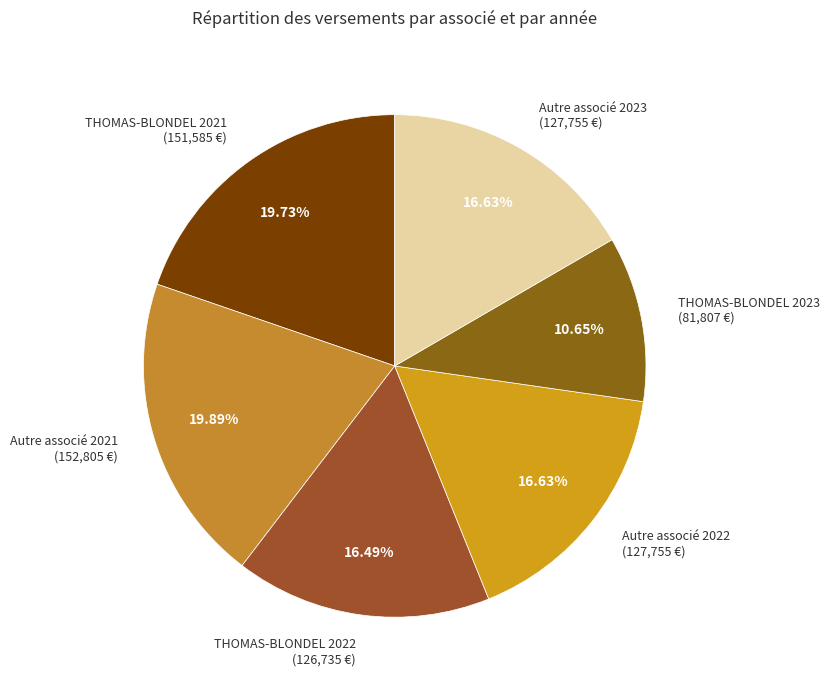

What is the largest slice in the pie chart?

Autre associé x 3 (2021)